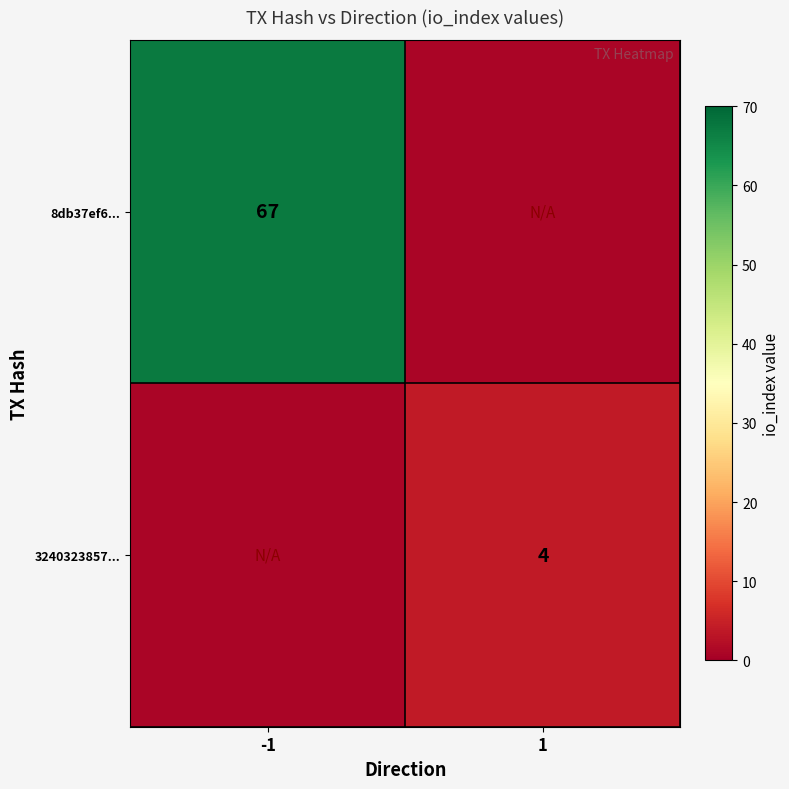

The 3240323857... series shows 4 at 1. True or false?

True